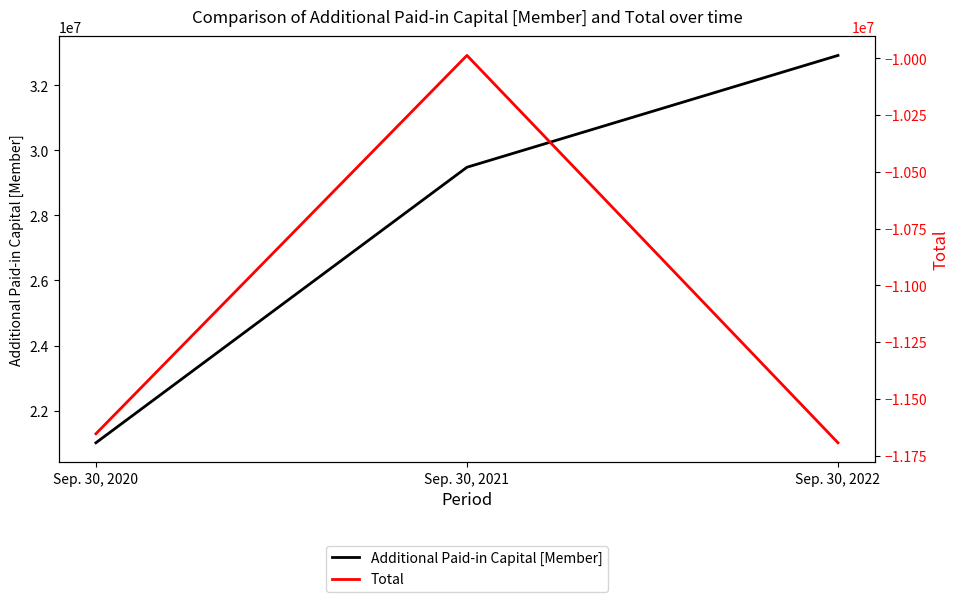

What is the average value of the Additional Paid-in Capital [Member] series?

27800913